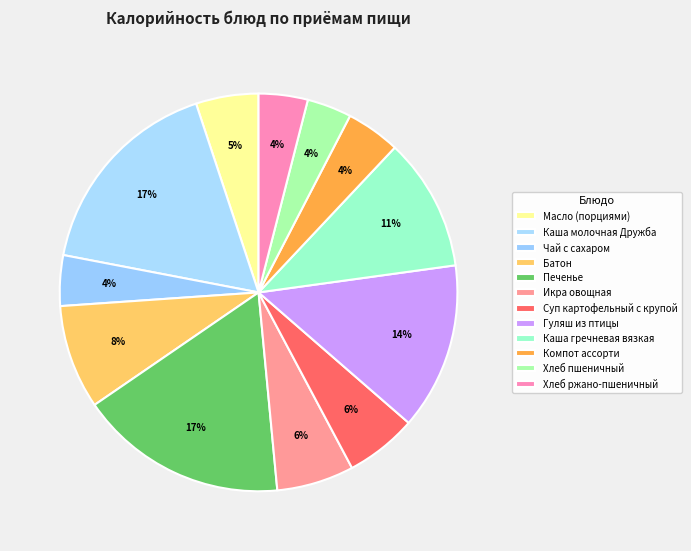

What is the total percentage of Компот ассорти and Хлеб ржано-пшеничный?

8.4%